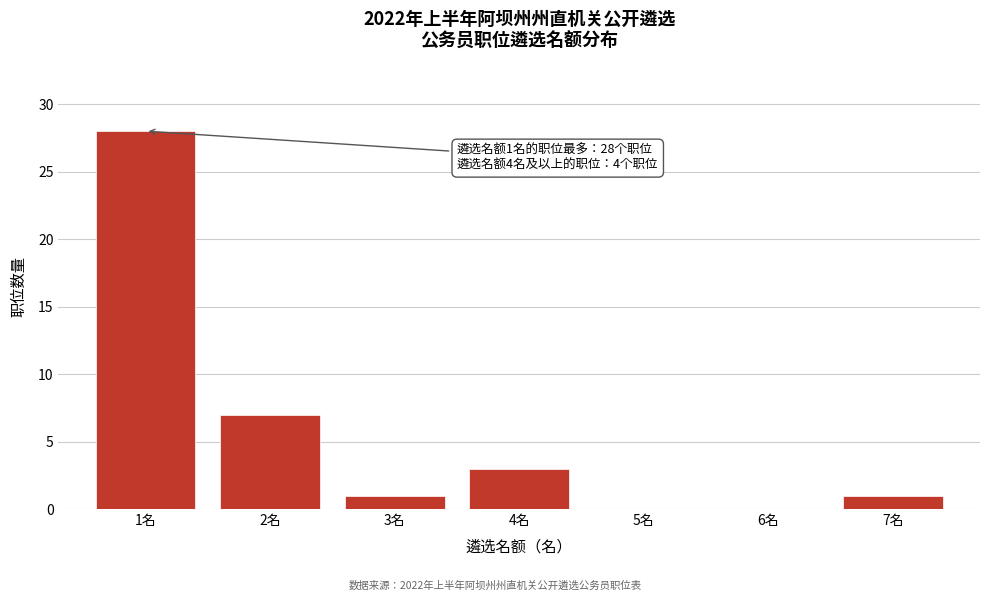

Reading left to right, list all the values displayed in this chart.

1名=28	2名=7	3名=1	4名=3	5名=0	6名=0	7名=1